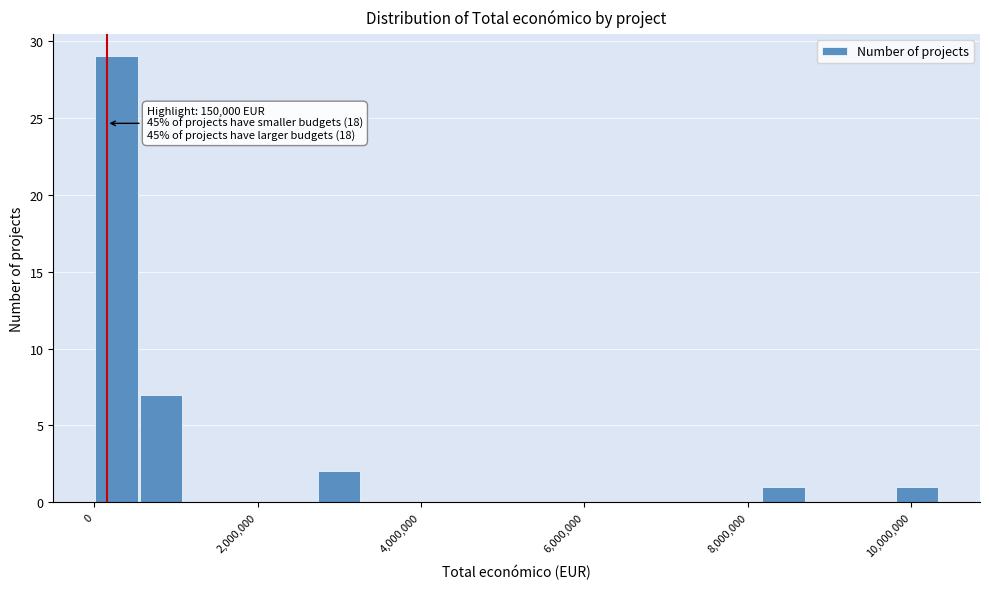

Around what value on the x-axis is the tallest bar? Give the approximate position of its centre, as read against the axis.

200000